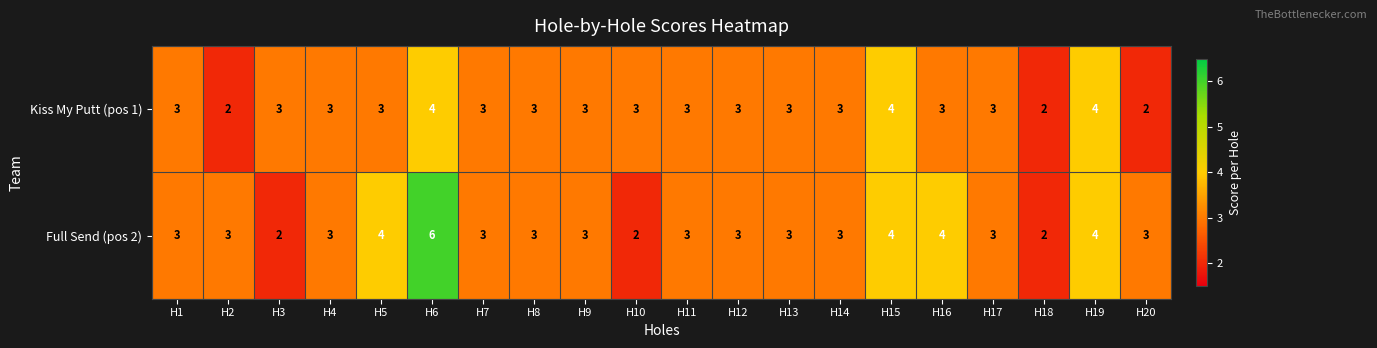

True or false: Full Send (pos 2) has a value of 3 at H14.

True